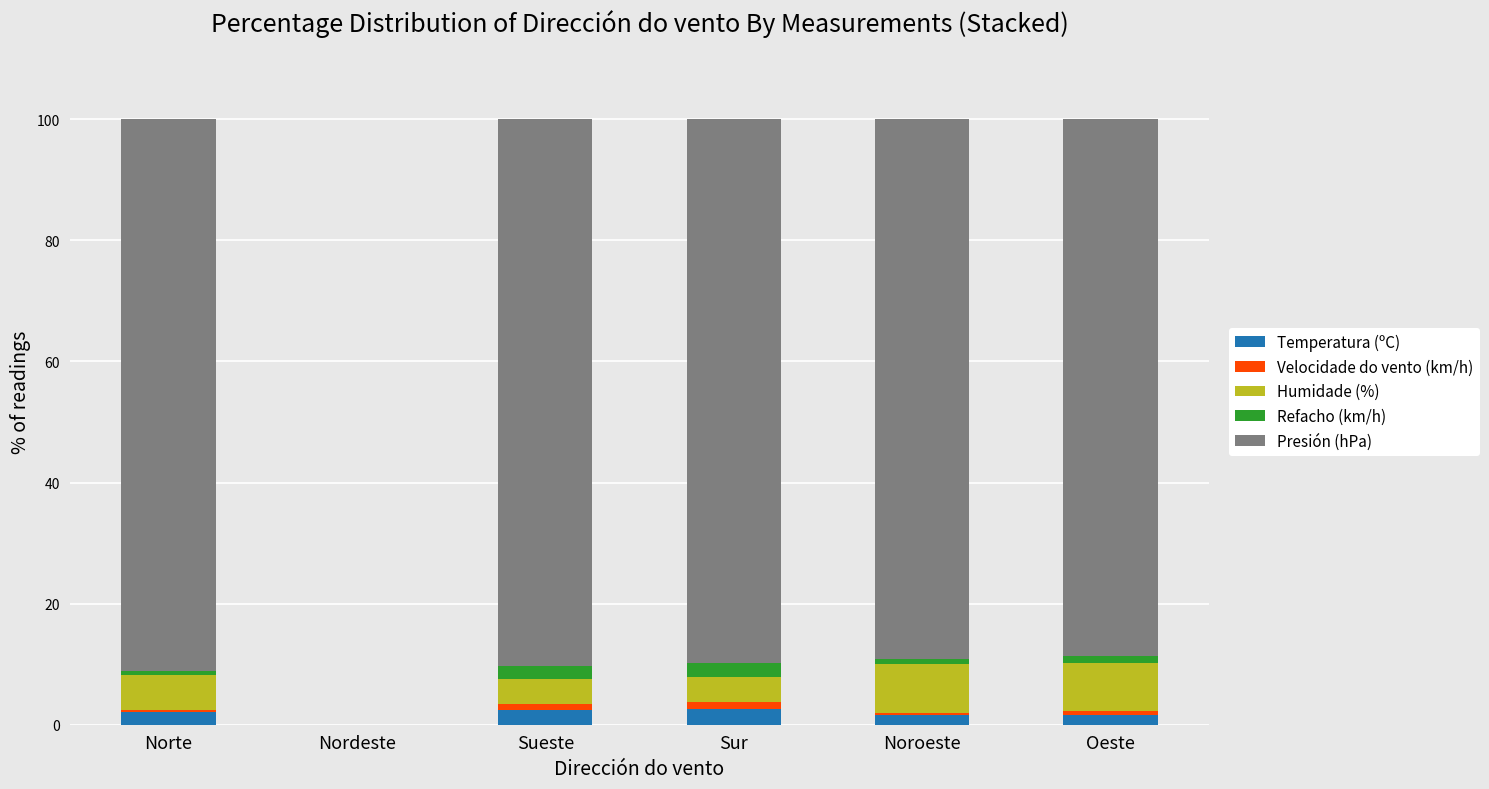

What is the maximum value for Temperatura (ºC)?

2.6